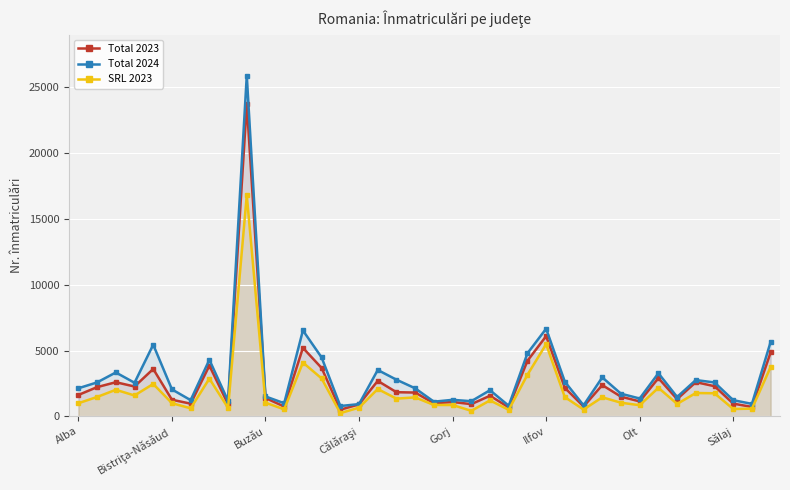

True or false: SRL 2023 has more than 2 interior local peaks.

True